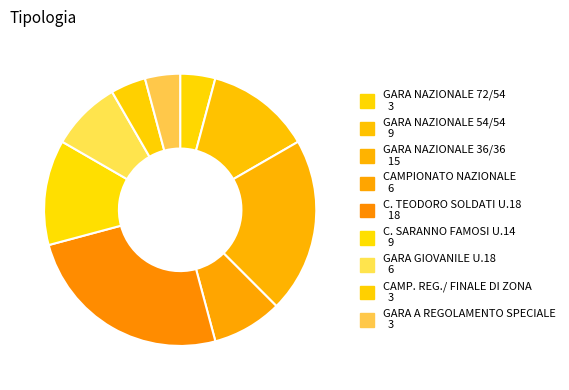

Count the number of slices in the pie.

9